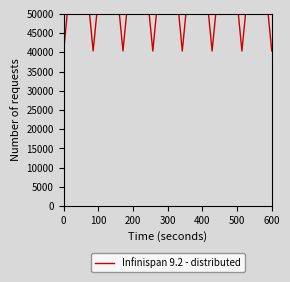

What is the value of the 2nd point from the left?

80245.9